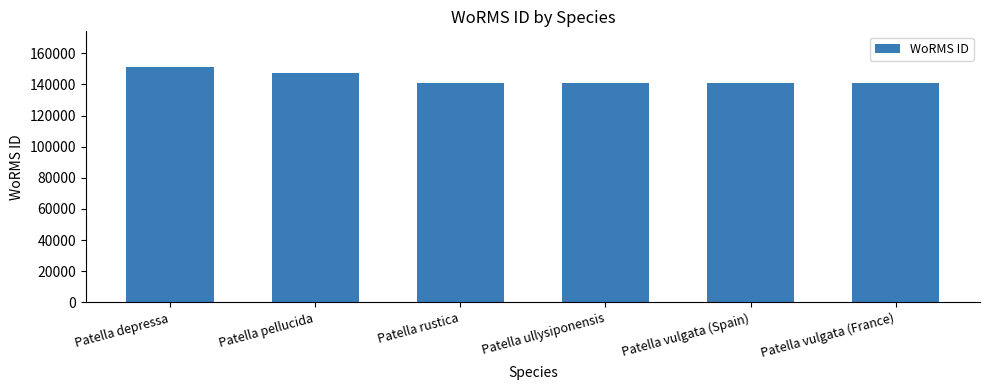

The chart shows a value of 261296 at Patella depressa. True or false?

False